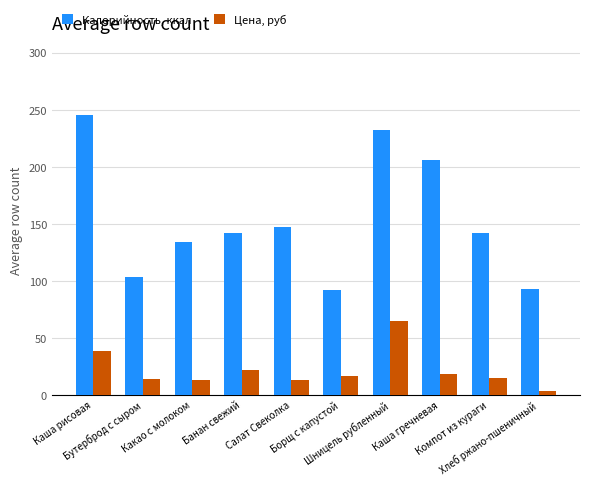

What is the label of the 1st bar from the left?

Каша рисовая